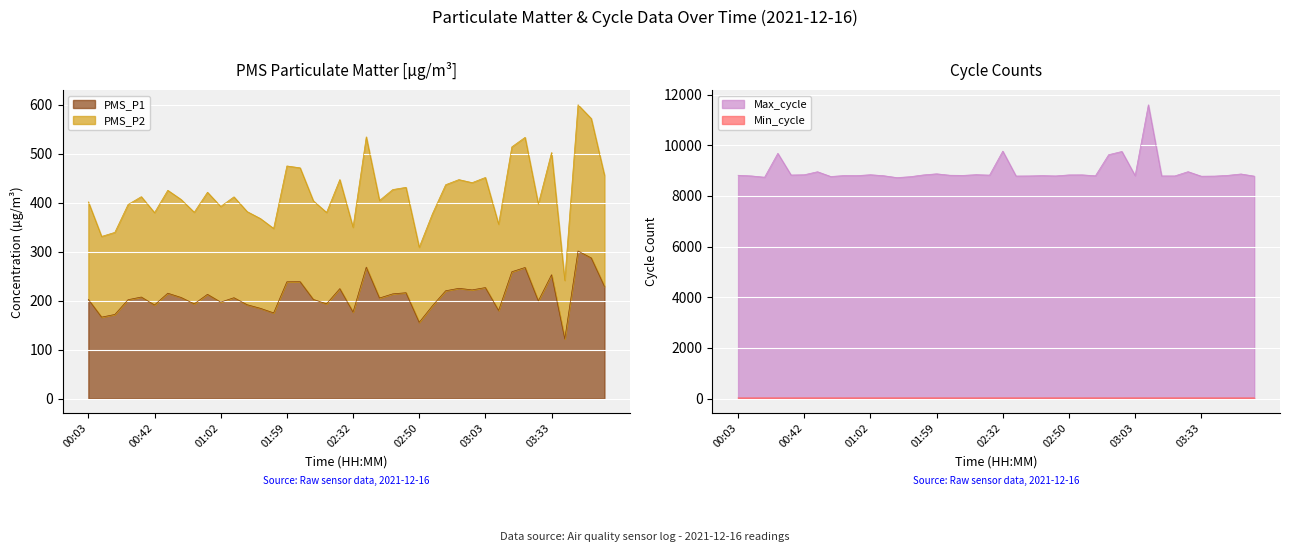

How many distinct data groups are displayed?

4